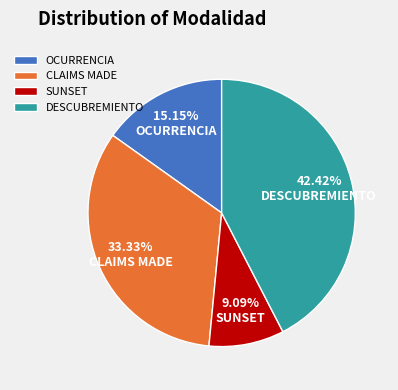

Count the number of slices in the pie.

4